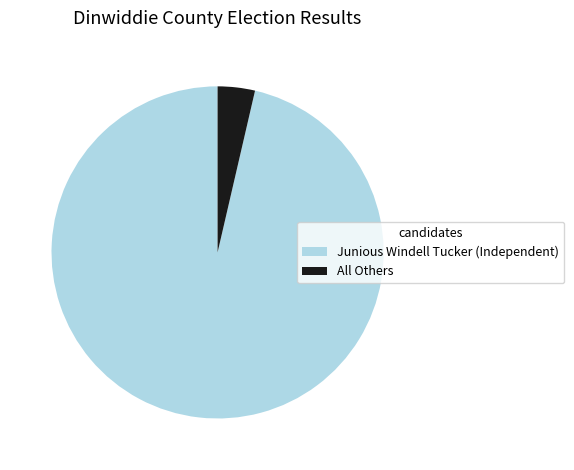

Is it true that All Others is 13% of the pie?

False